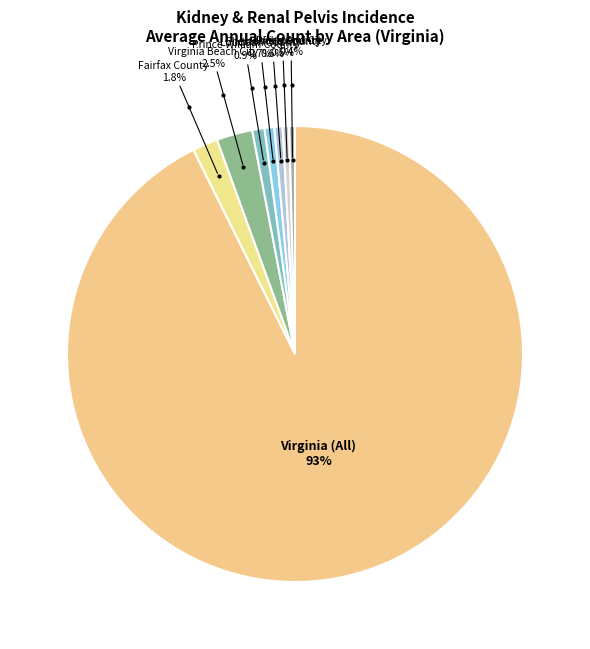

Between Richmond City and Virginia Beach City, which is larger?

Virginia Beach City